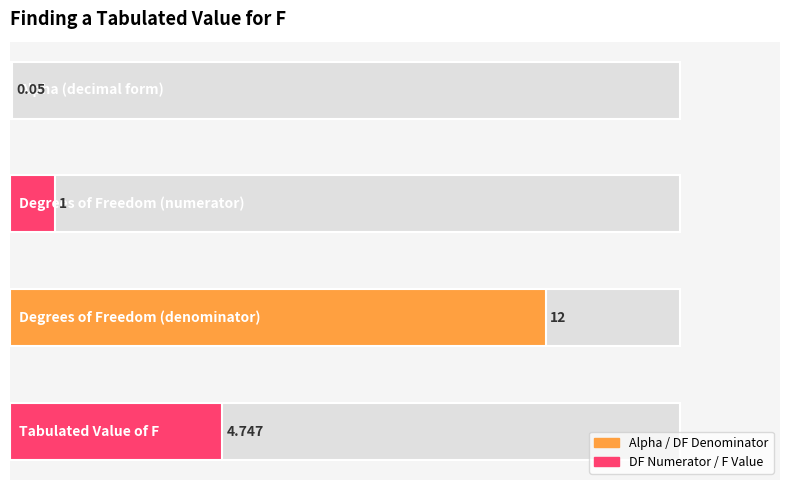

List the labels in order of value, smallest first.

Alpha (decimal form), Degrees of Freedom (numerator), Tabulated Value of F, Degrees of Freedom (denominator)